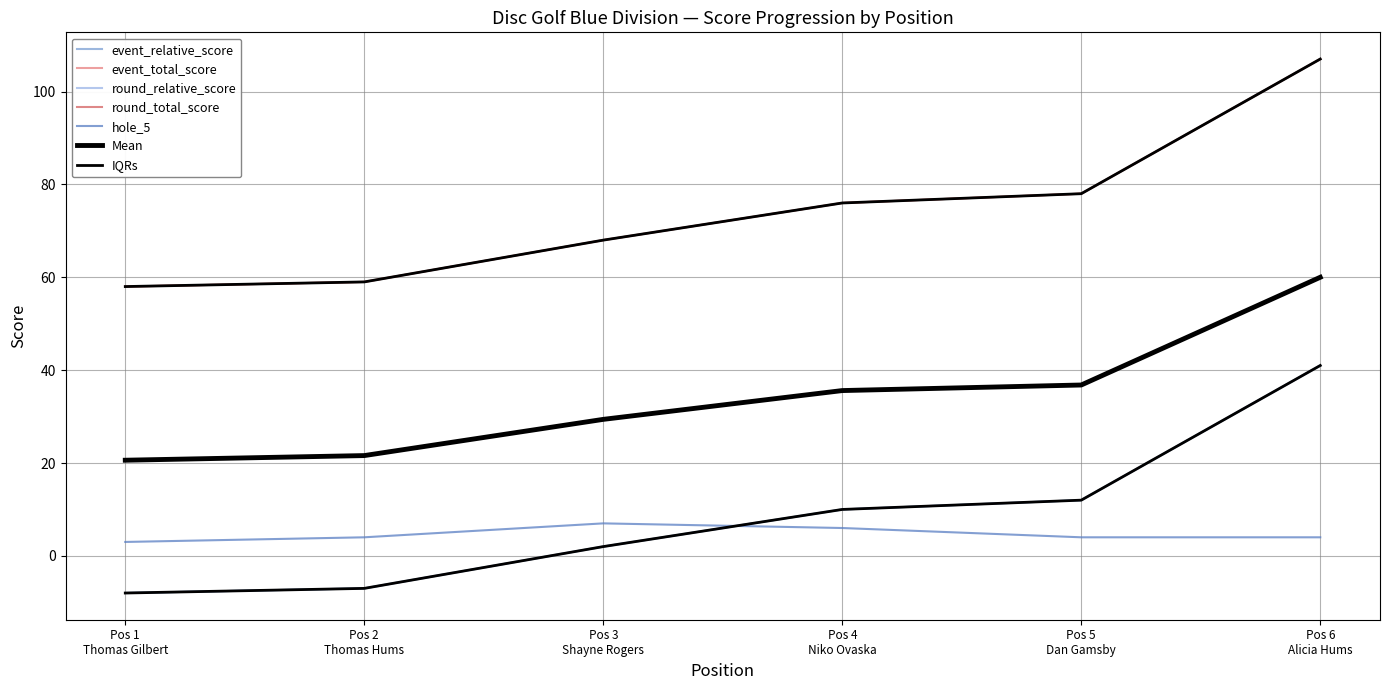

True or false: event_relative_score and event_total_score intersect in this chart.

False